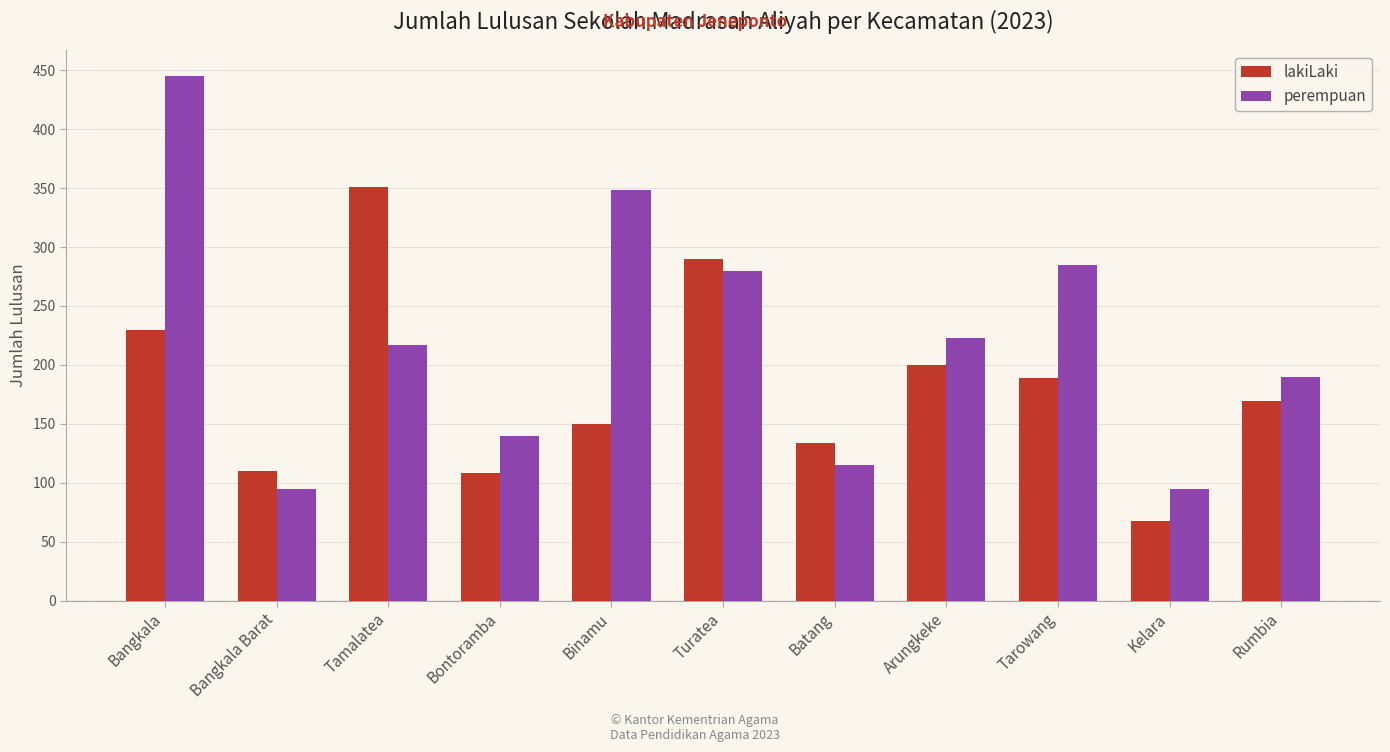

What is the total value across all series at Bangkala?

675